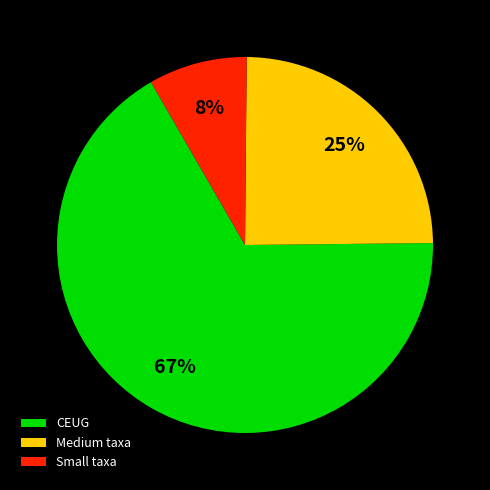

True or false: Medium taxa accounts for 32% of the total.

False